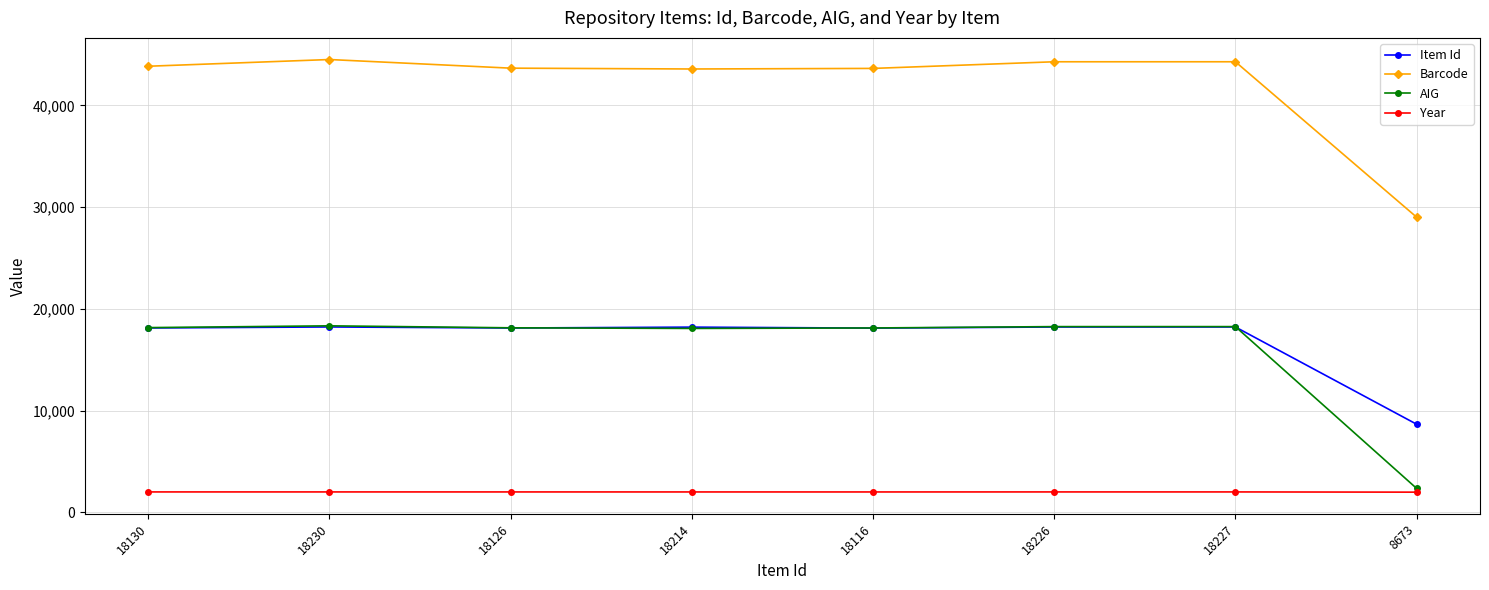

True or false: AIG has a value of 6908 at 18214.

False